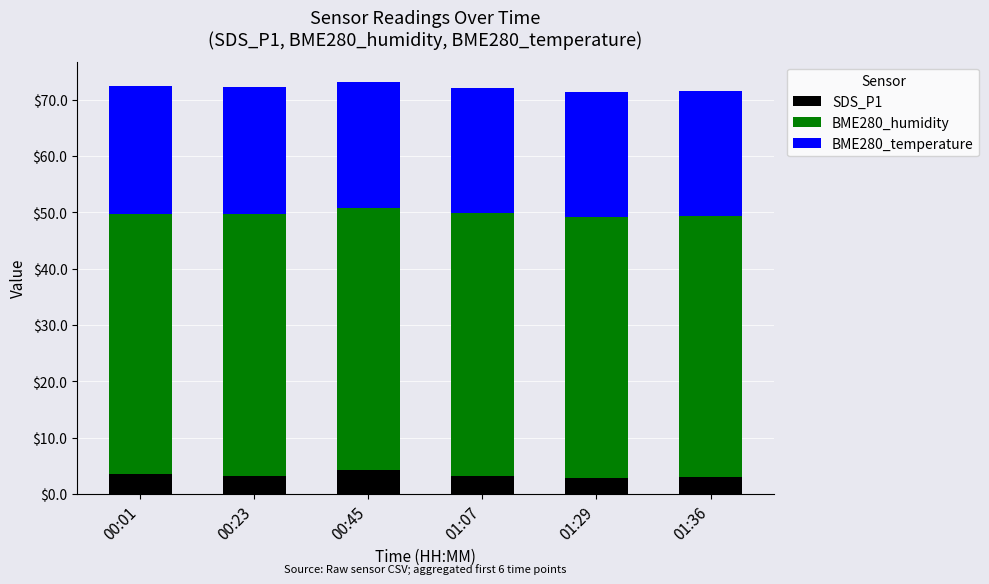

What is the maximum value for SDS_P1?

4.2